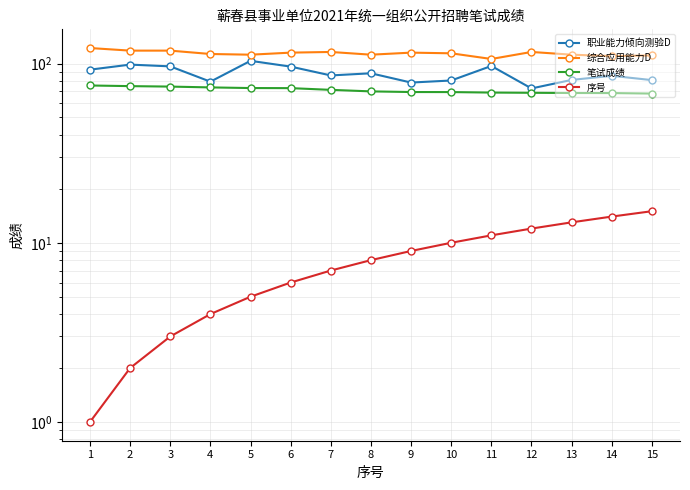

True or false: 笔试成绩 and 职业能力倾向测验D cross at least once.

False